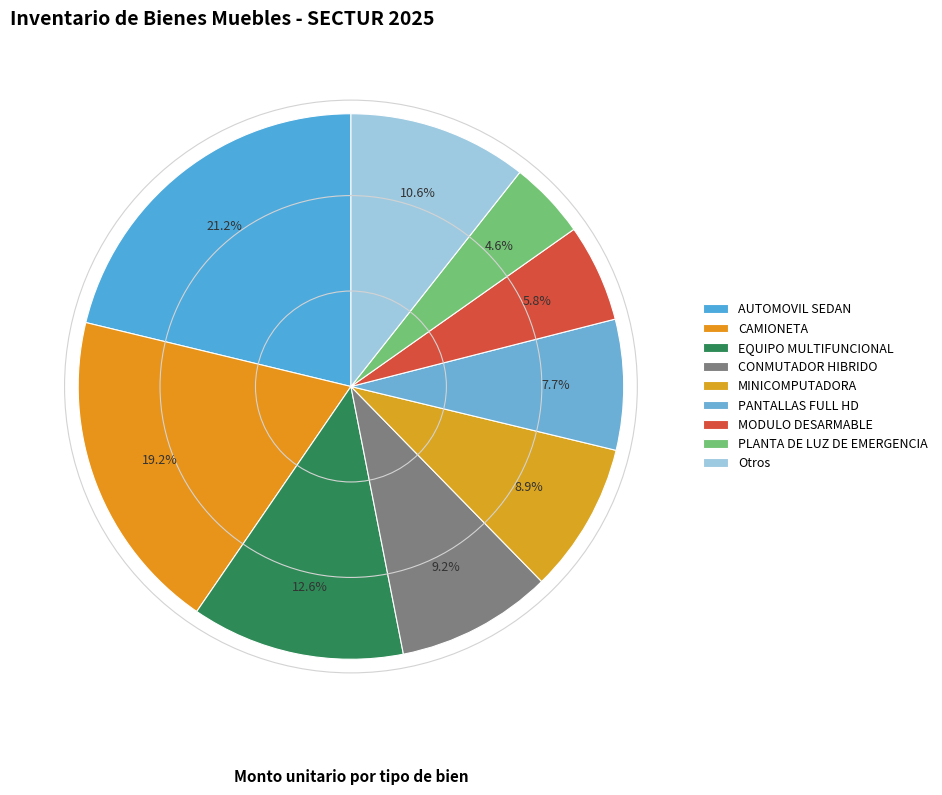

How many segments does this pie chart have?

9